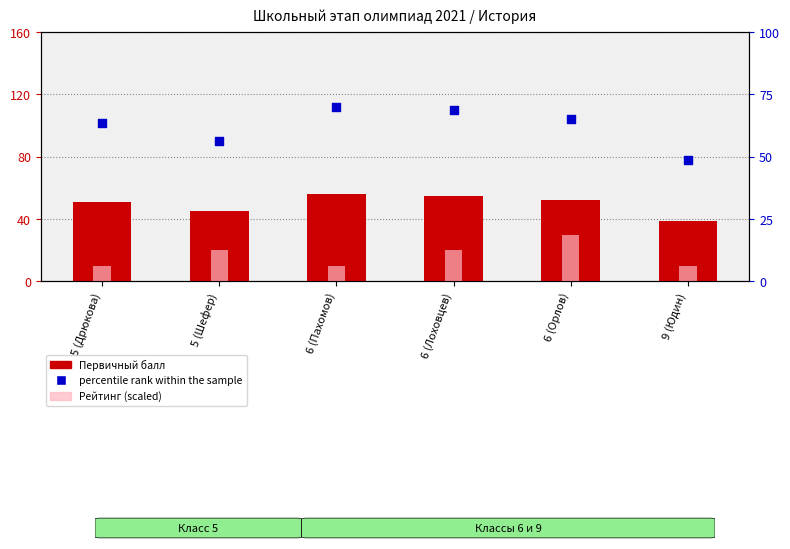

At which category is the sum across all series the highest?

6 (Орлов)